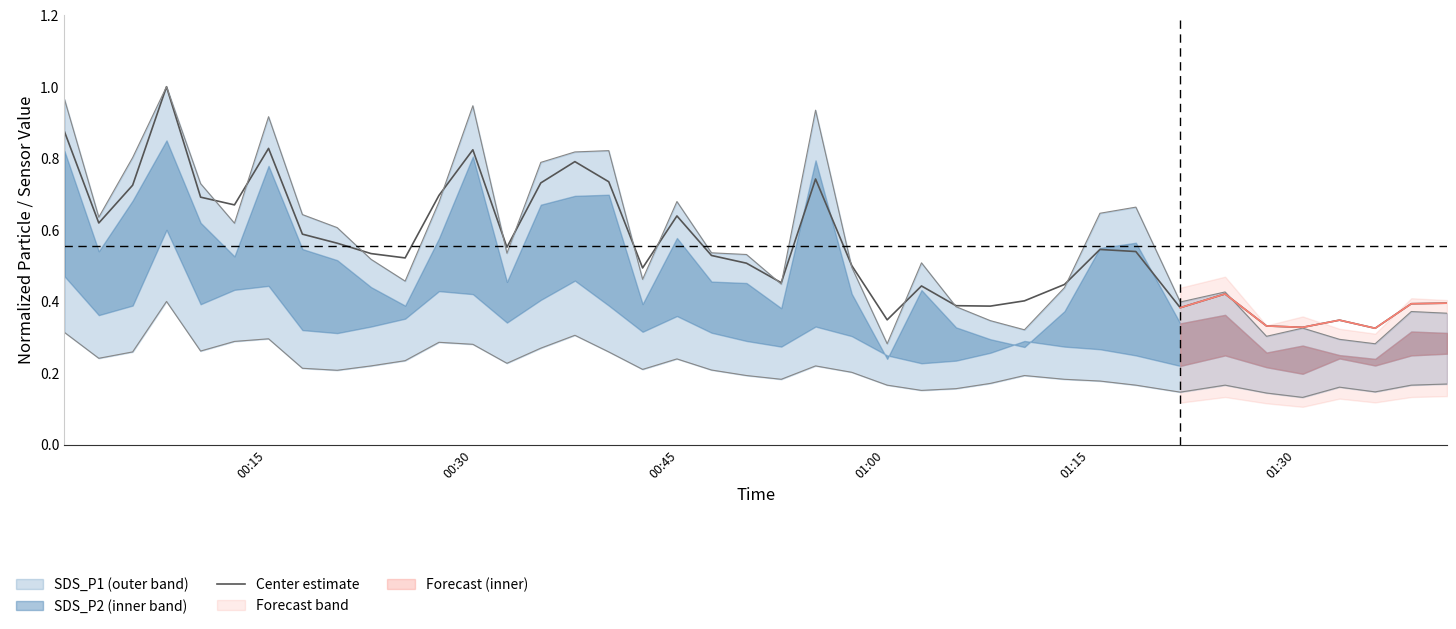

How many points are higher than both their immediate neighbors (excluding endpoints)?

10